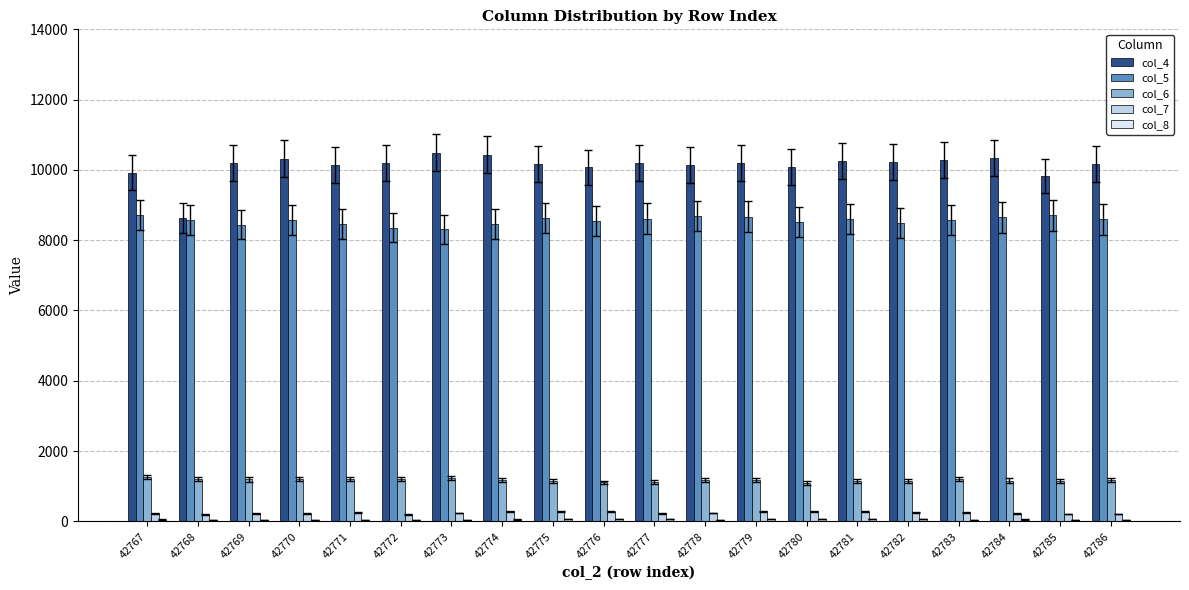

Is the value of col_6 at 42780 greater than the value of col_7 at 42786?

Yes